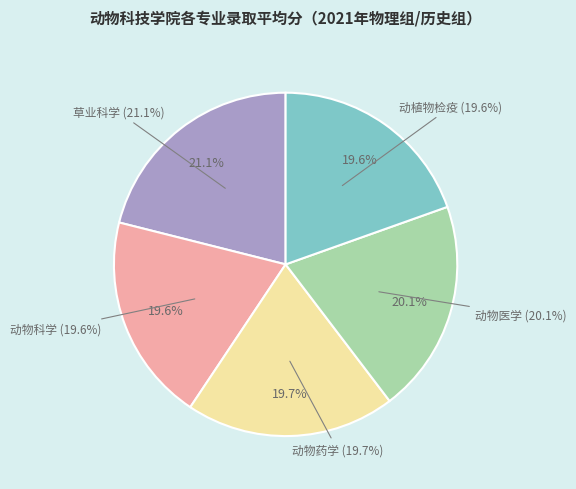

Which slice is the smallest?

动物科学